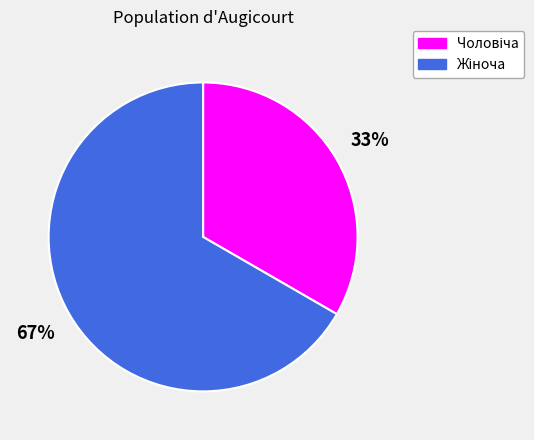

Does any single category account for the majority?

Yes